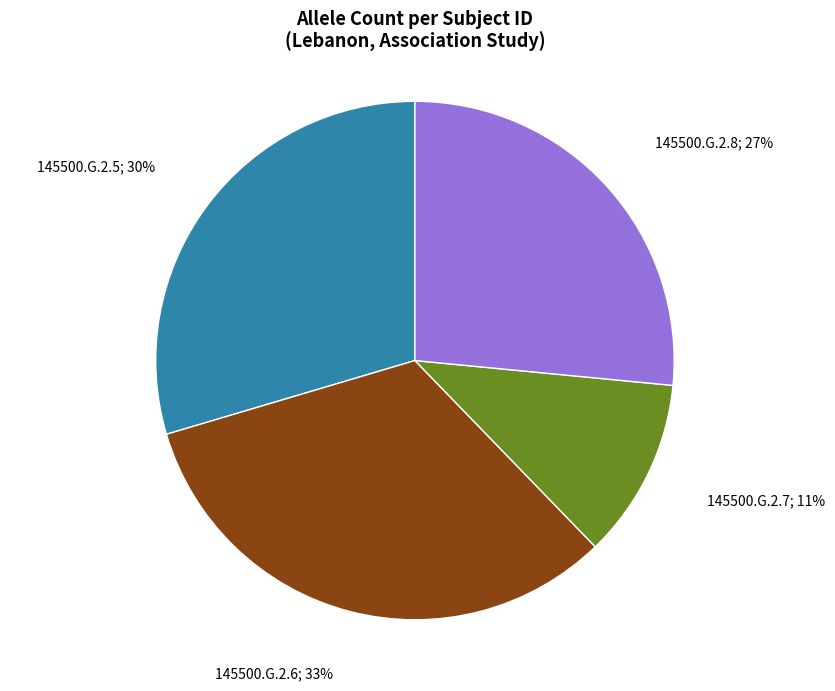

Count the number of slices in the pie.

4